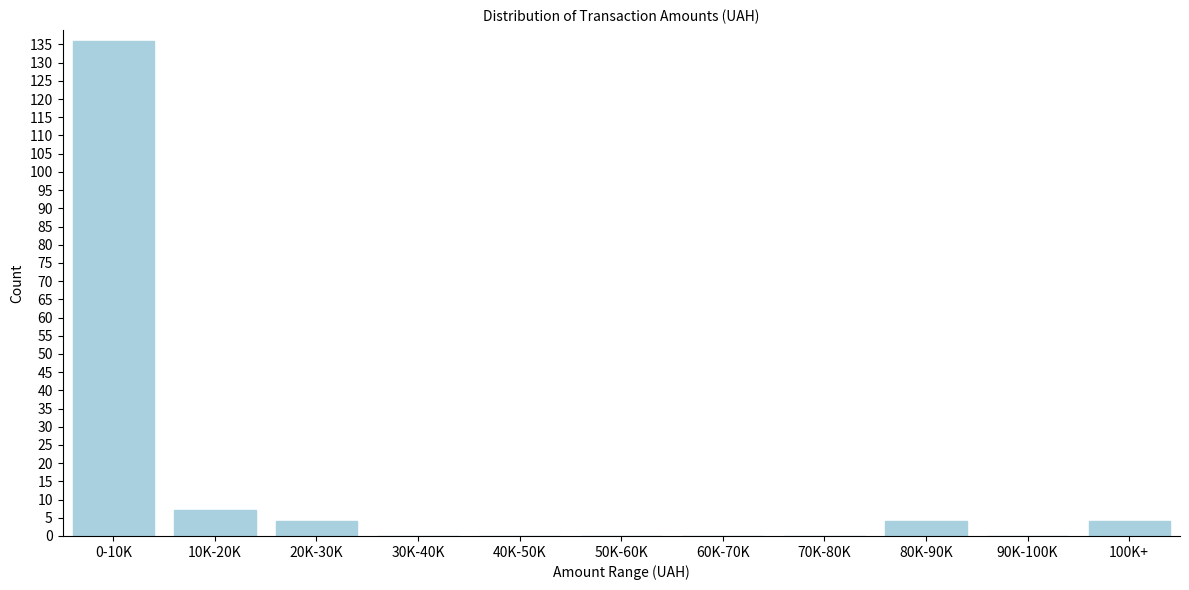

Reading right to left, what are all the values shown in this chart?

100K+=4	90K-100K=0	80K-90K=4	70K-80K=0	60K-70K=0	50K-60K=0	40K-50K=0	30K-40K=0	20K-30K=4	10K-20K=7	0-10K=136